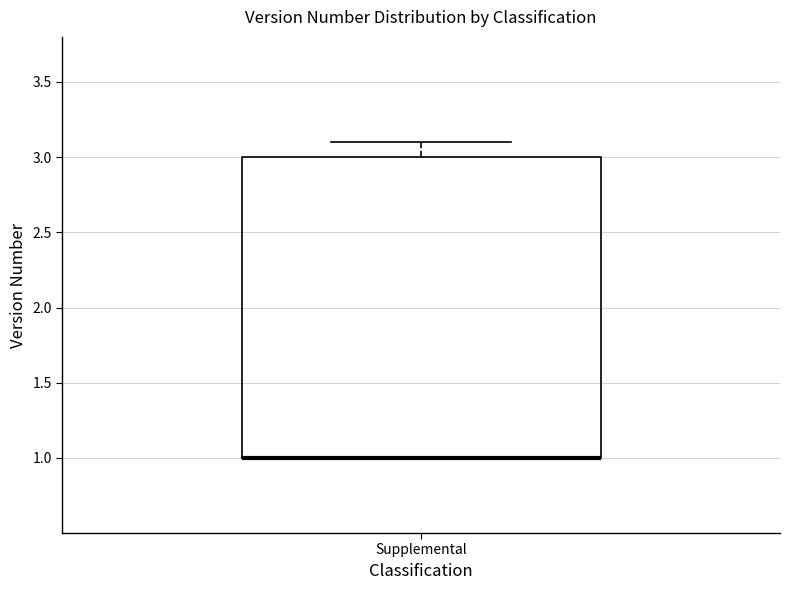

Where is the lower edge of the box for Supplemental on the y-axis? The values are not printed on the chart, so give them approximately, as read against the axis.

1.0